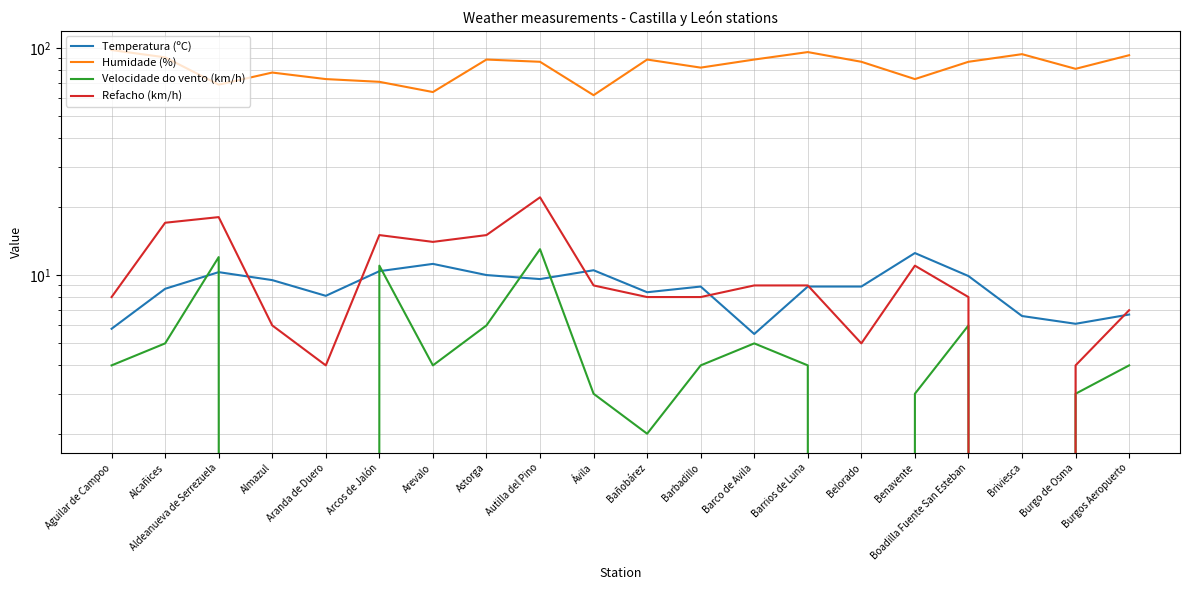

How many lines are shown in the chart?

4